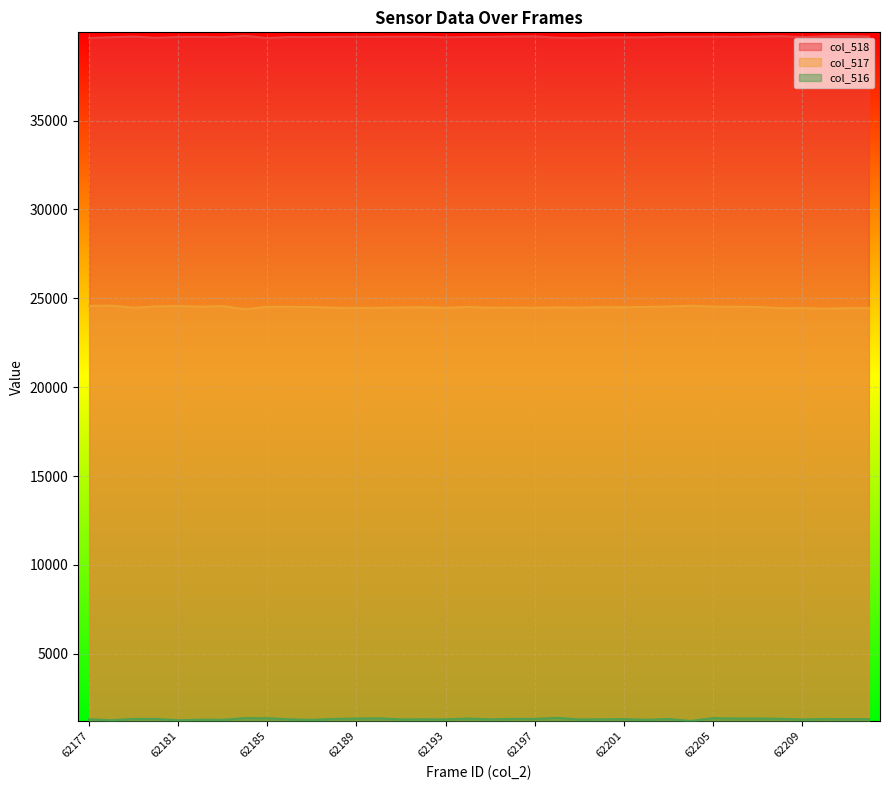

Does the chart display data point markers on the line(s)?

No